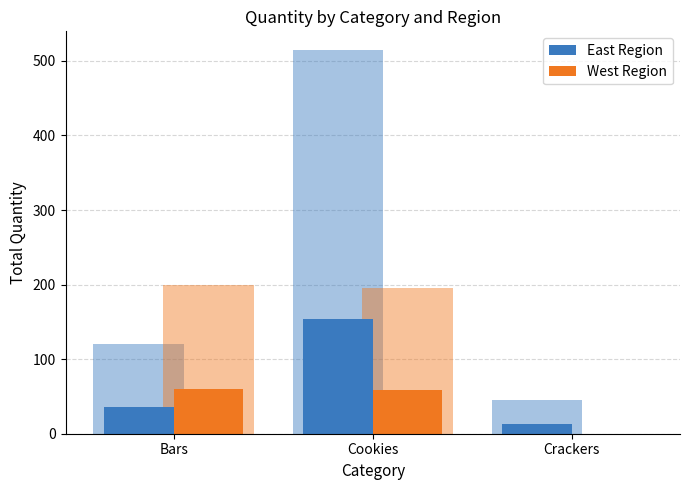

Is it true that West Region equals 59.7 at Bars?

True